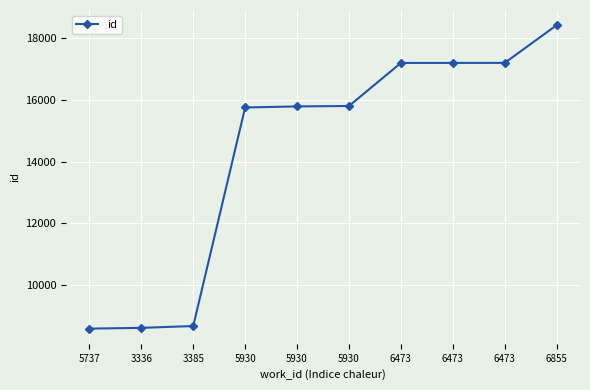

Which has a higher value, 6855 or 5930?

6855